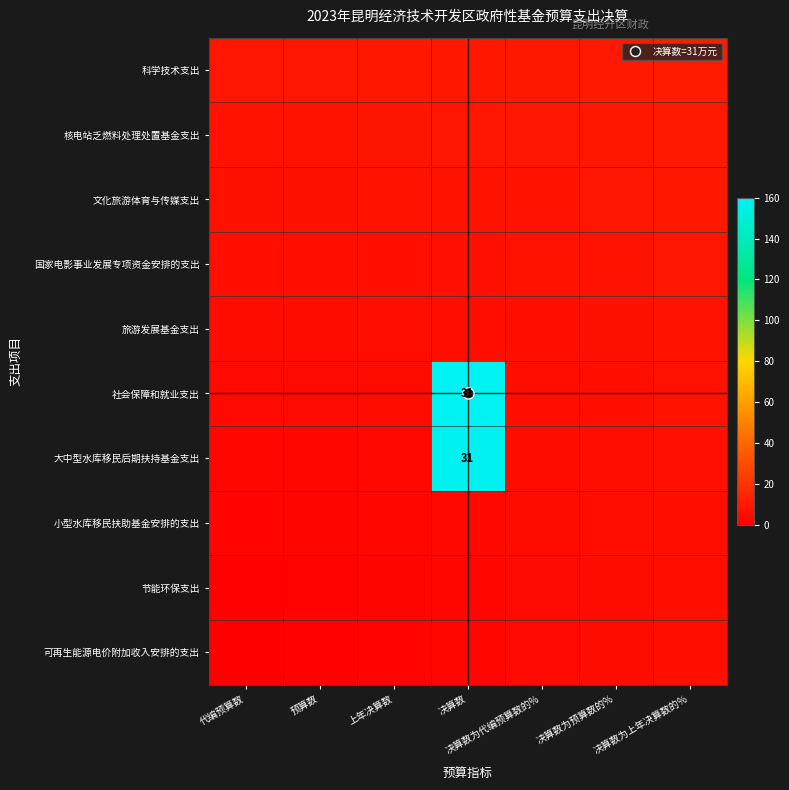

How many categories are shown in the chart?

7